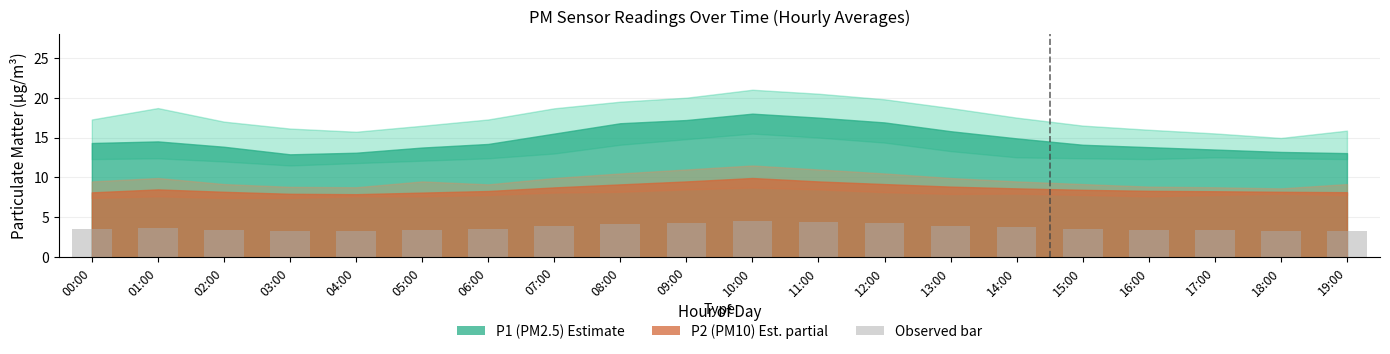

True or false: the data shows 3.3 at 19:00.

True